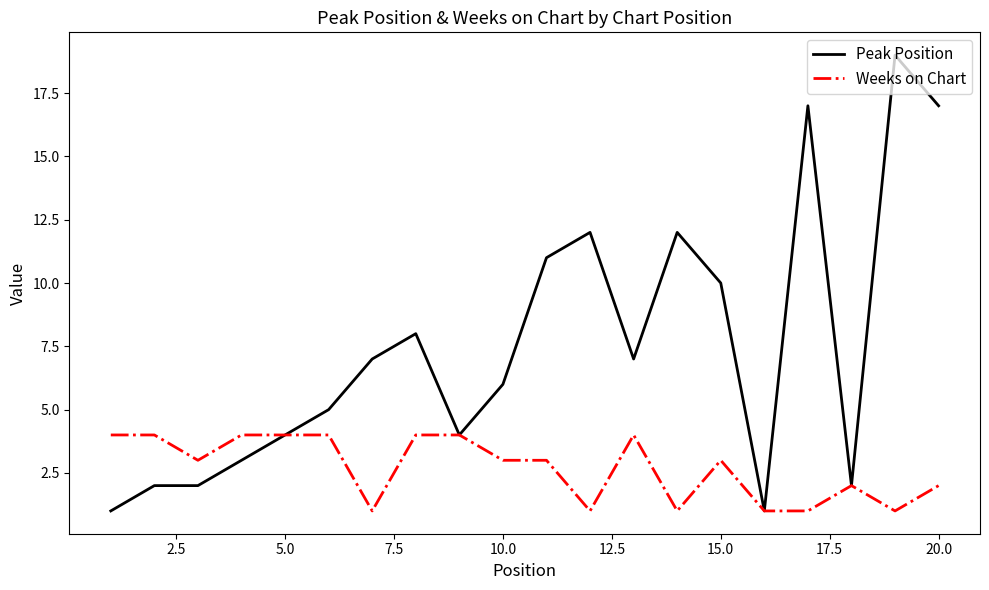

How many lines are shown in the chart?

2